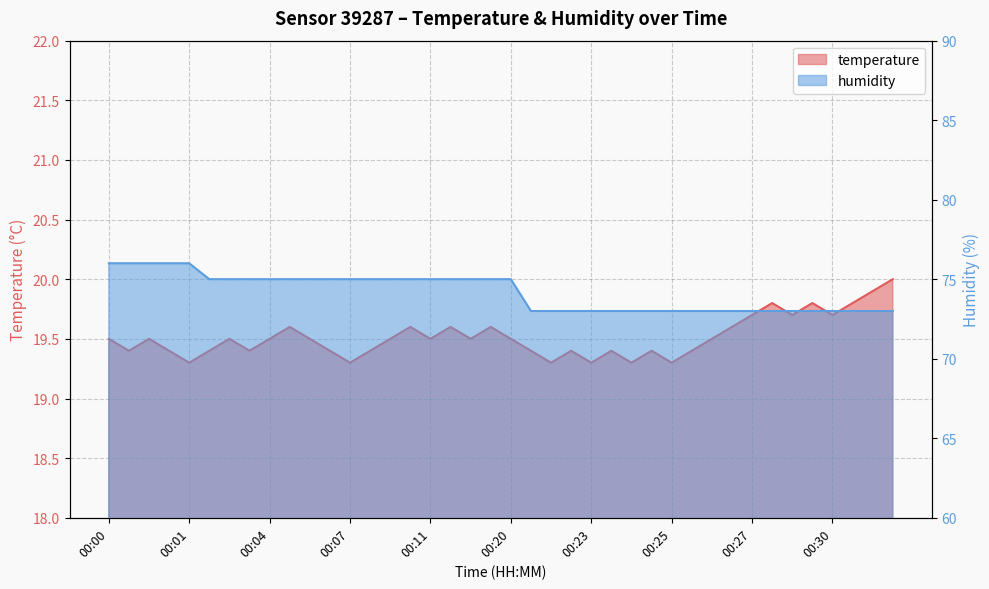

How many interior local peaks does the temperature series have?

11